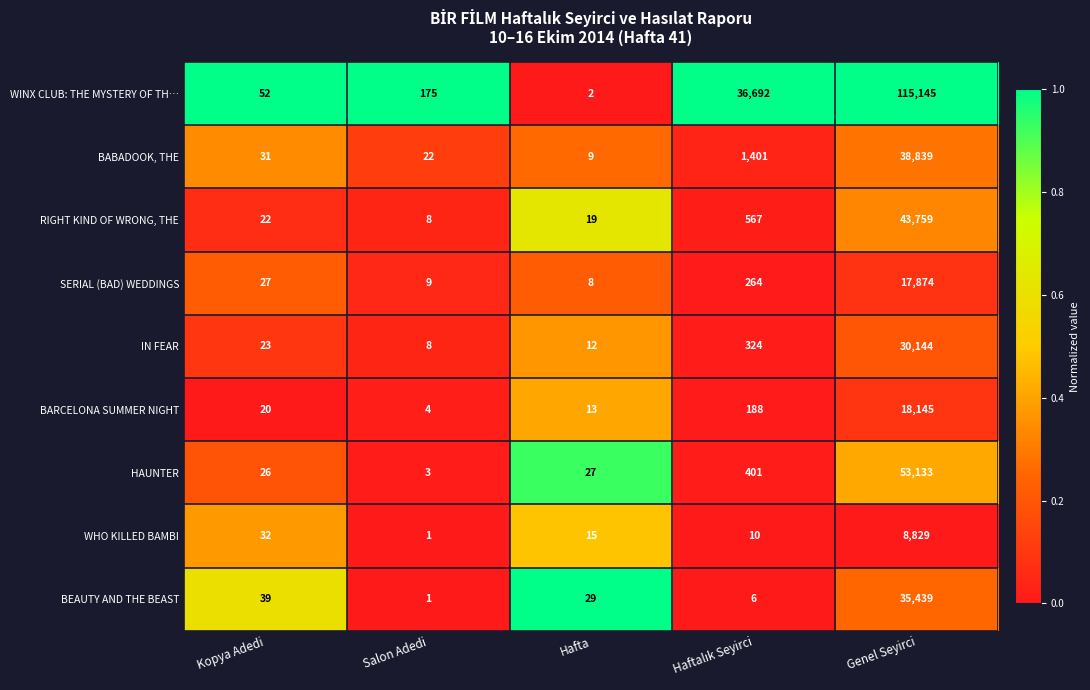

What is the total value across all series at Salon Adedi?

231